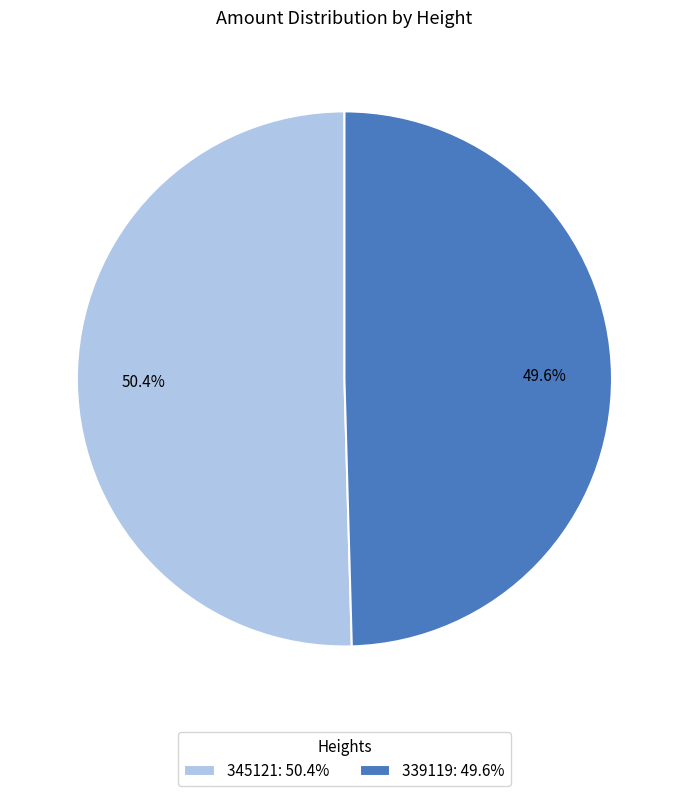

Which category accounts for the majority?

345121